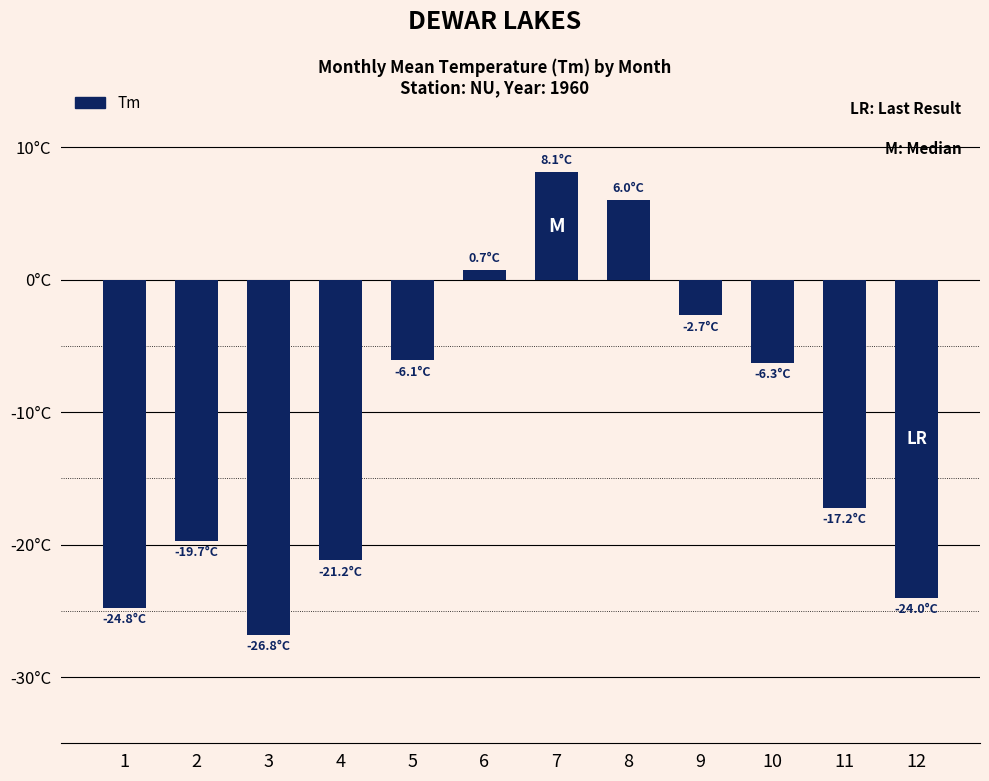

List the labels in order of value, largest first.

7, 8, 6, 9, 5, 10, 11, 2, 4, 12, 1, 3